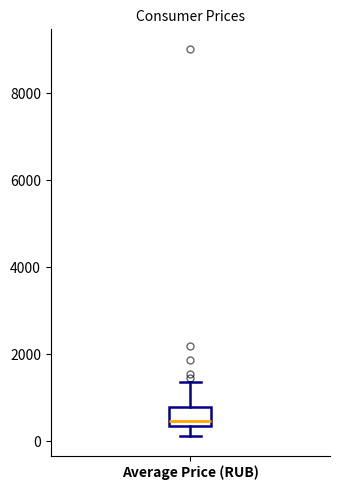

Where does the upper whisker of the box for Average Price (RUB) end on the y-axis? The values are not printed on the chart, so give them approximately, as read against the axis.

1400